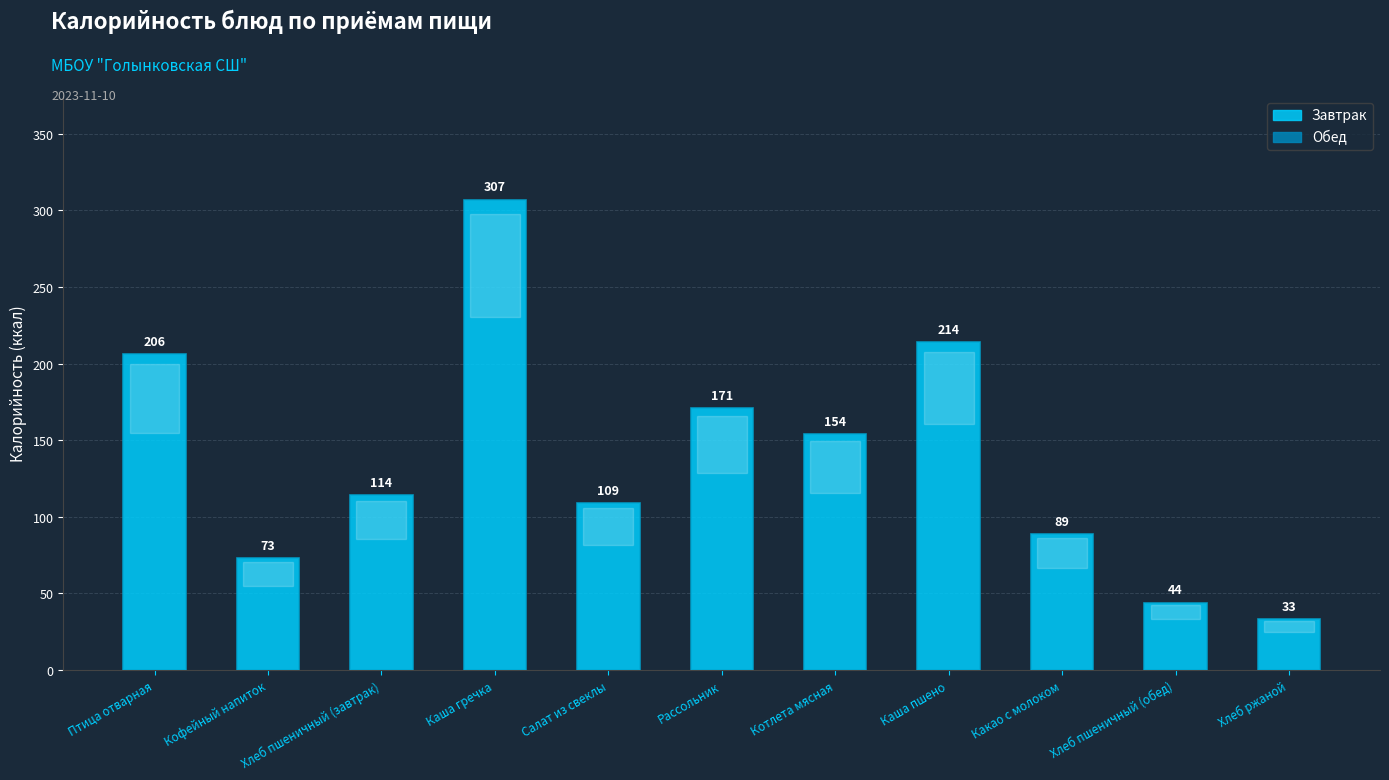

What is the difference between the second highest and second lowest values?

170